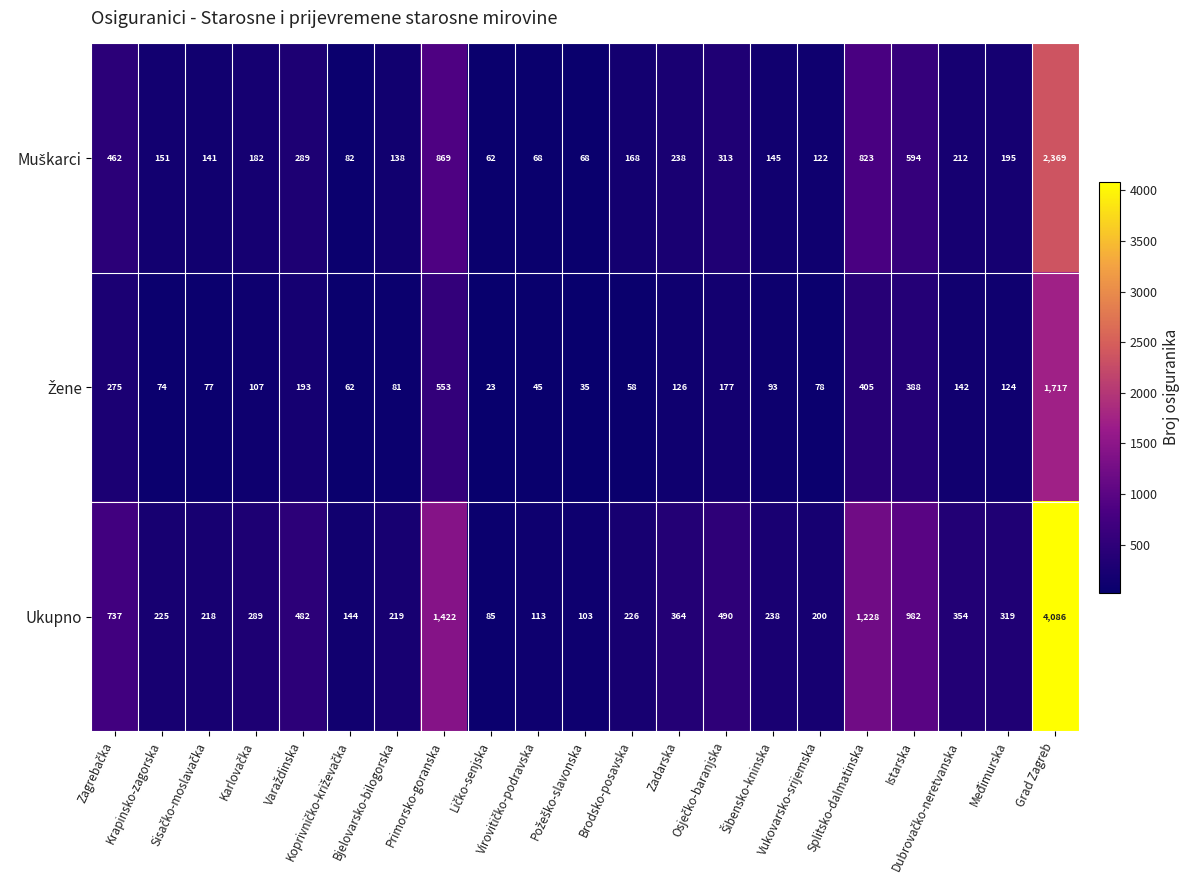

Which series has the largest total across all categories?

Ukupno